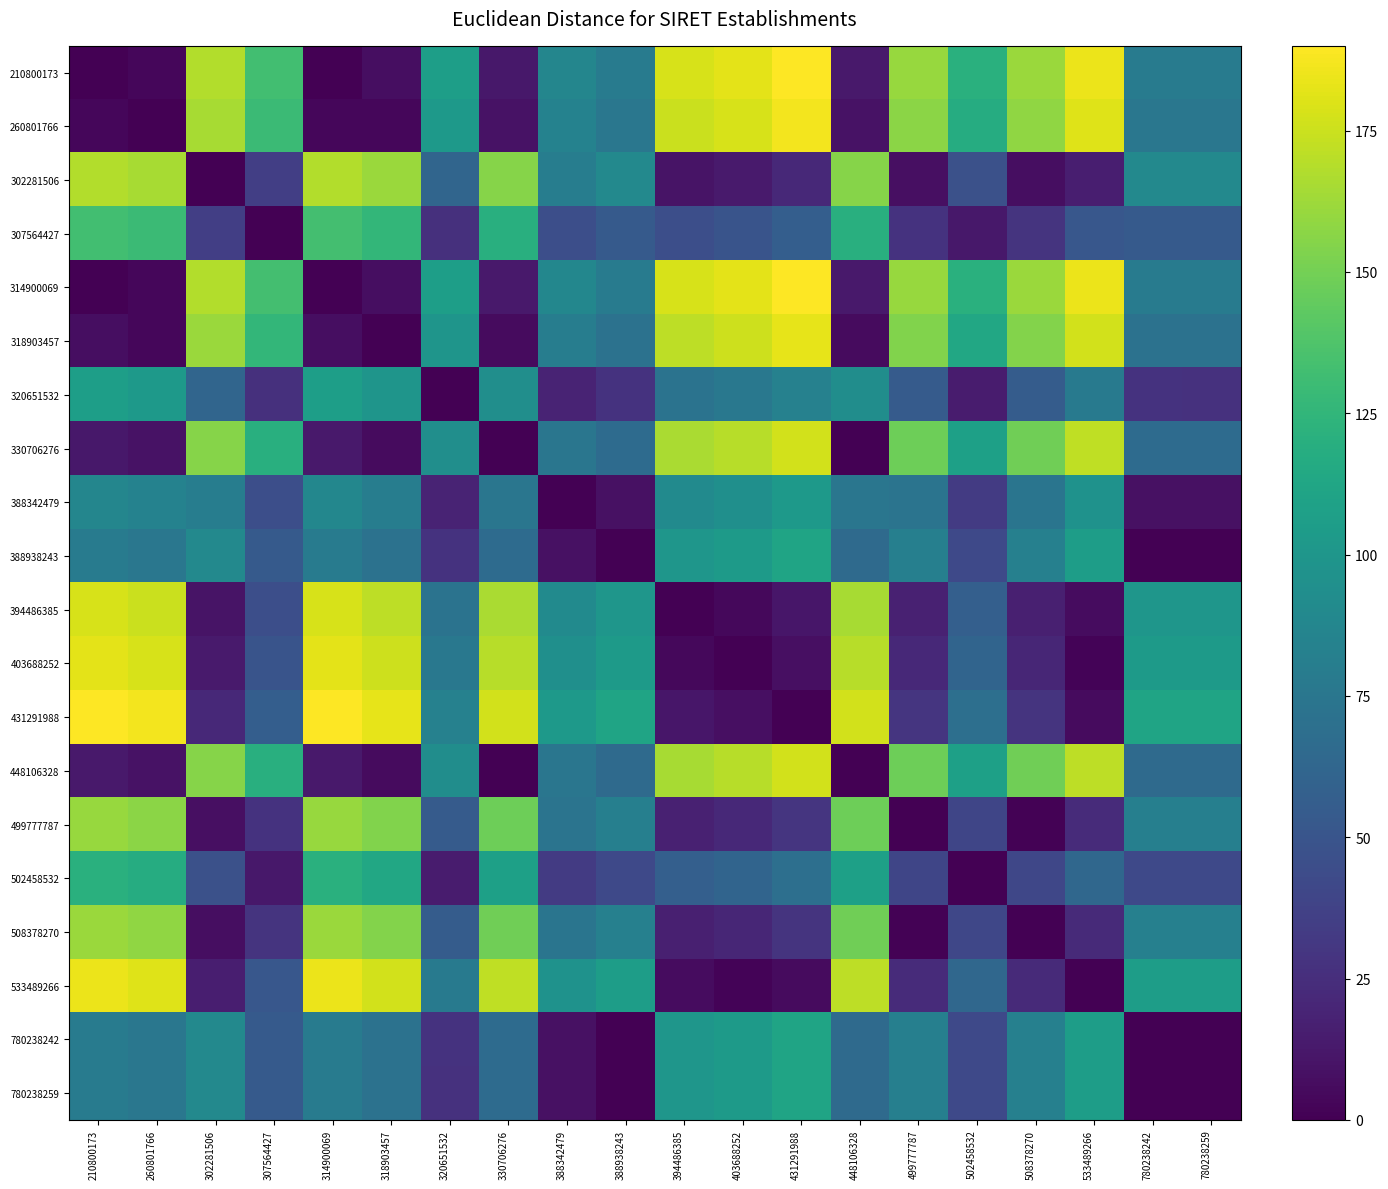

At 302281506, list the series in order from largest to smallest.

314900069, 210800173, 260801766, 318903457, 330706276, 448106328, 780238242, 388938243, 780238259, 388342479, 320651532, 502458532, 307564427, 431291988, 533489266, 403688252, 394486385, 499777787, 508378270, 302281506